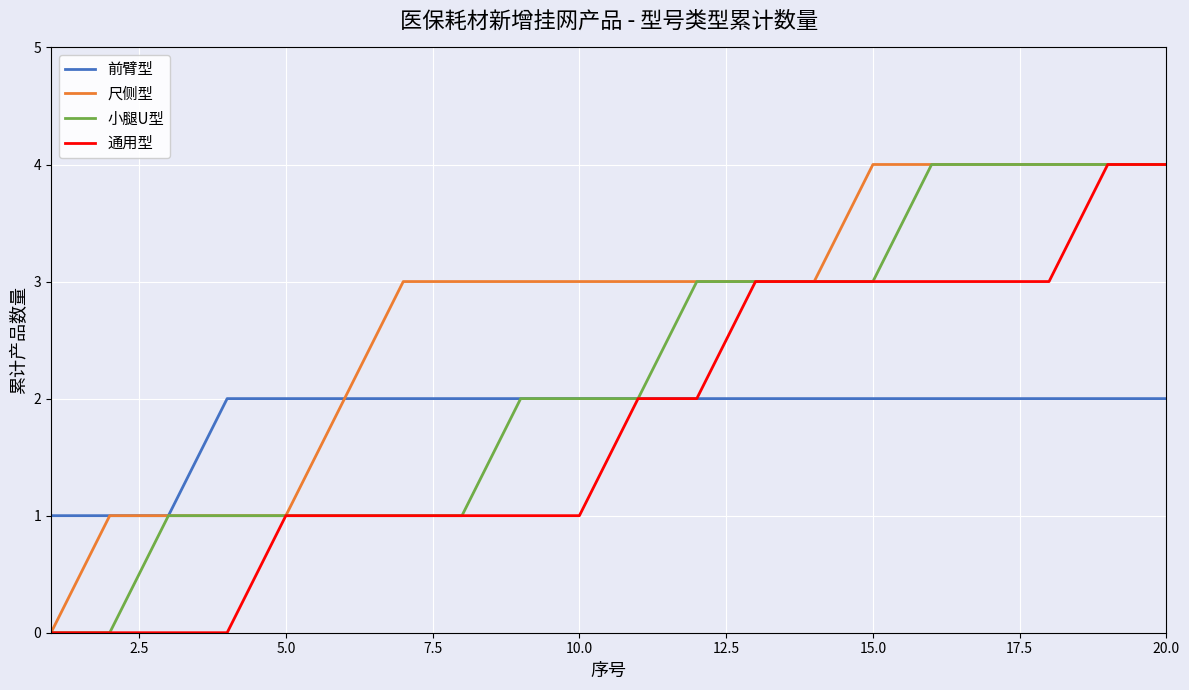

What is the maximum value for 通用型?

4